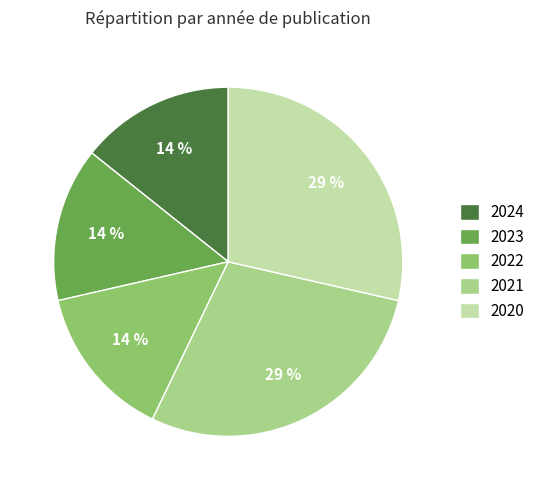

Does any single category account for the majority?

No